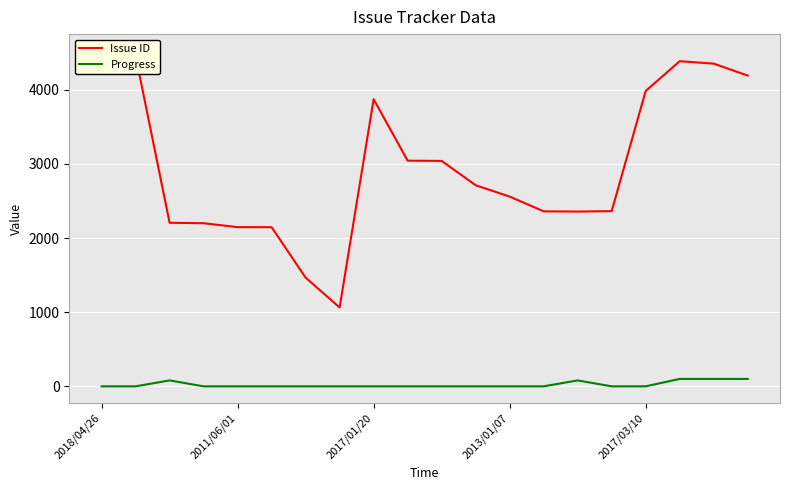

What is the total value across all series at 9?

3043